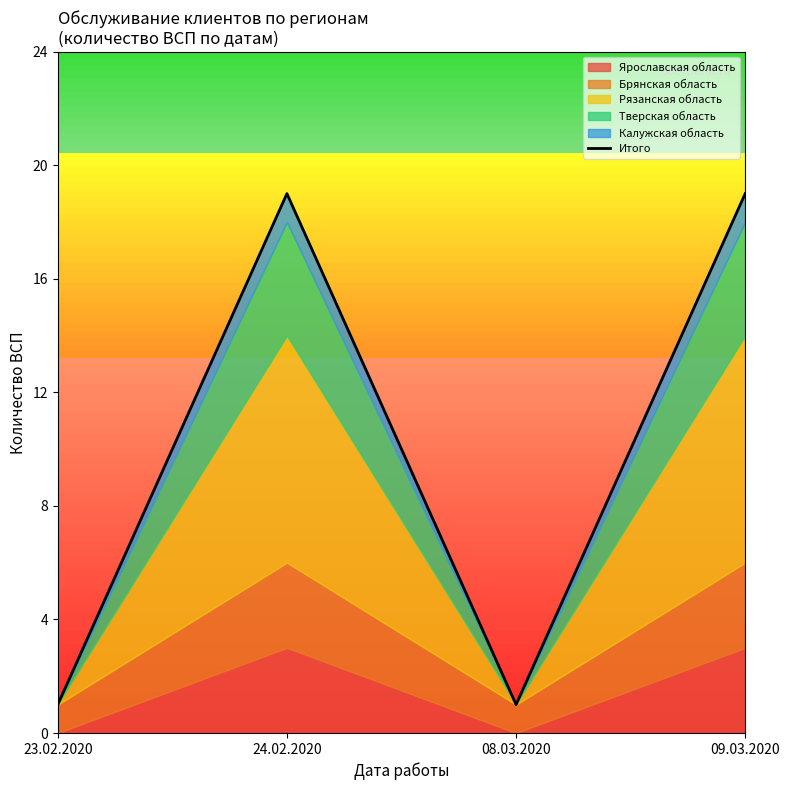

Between 08.03.2020 and 23.02.2020, which is larger?

08.03.2020